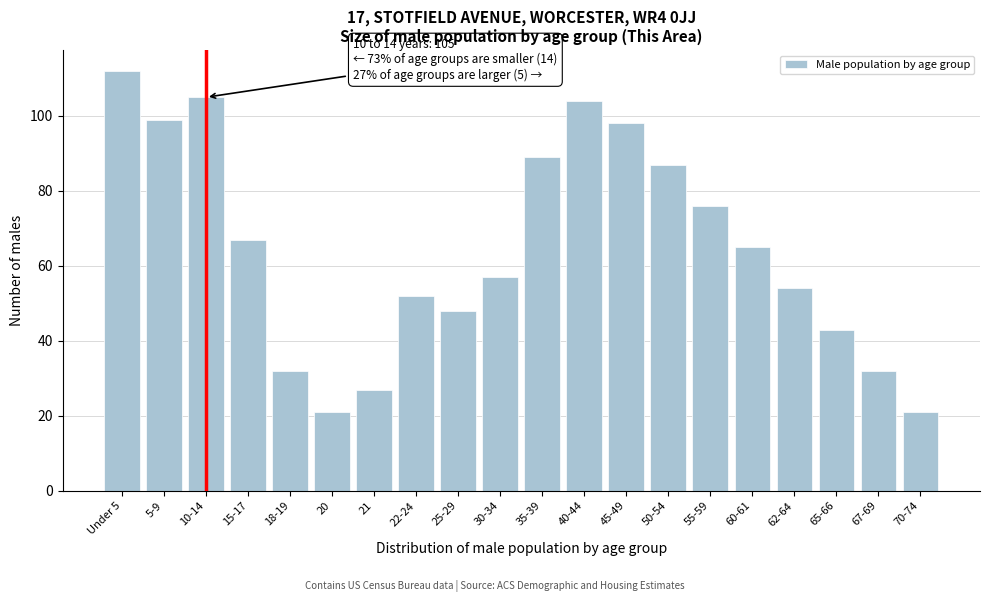

Reading right to left, transcribe all the data shown in this chart.

70-74=21	67-69=32	65-66=43	62-64=54	60-61=65	55-59=76	50-54=87	45-49=98	40-44=104	35-39=89	30-34=57	25-29=48	22-24=52	21=27	20=21	18-19=32	15-17=67	10-14=105	5-9=99	Under 5=112